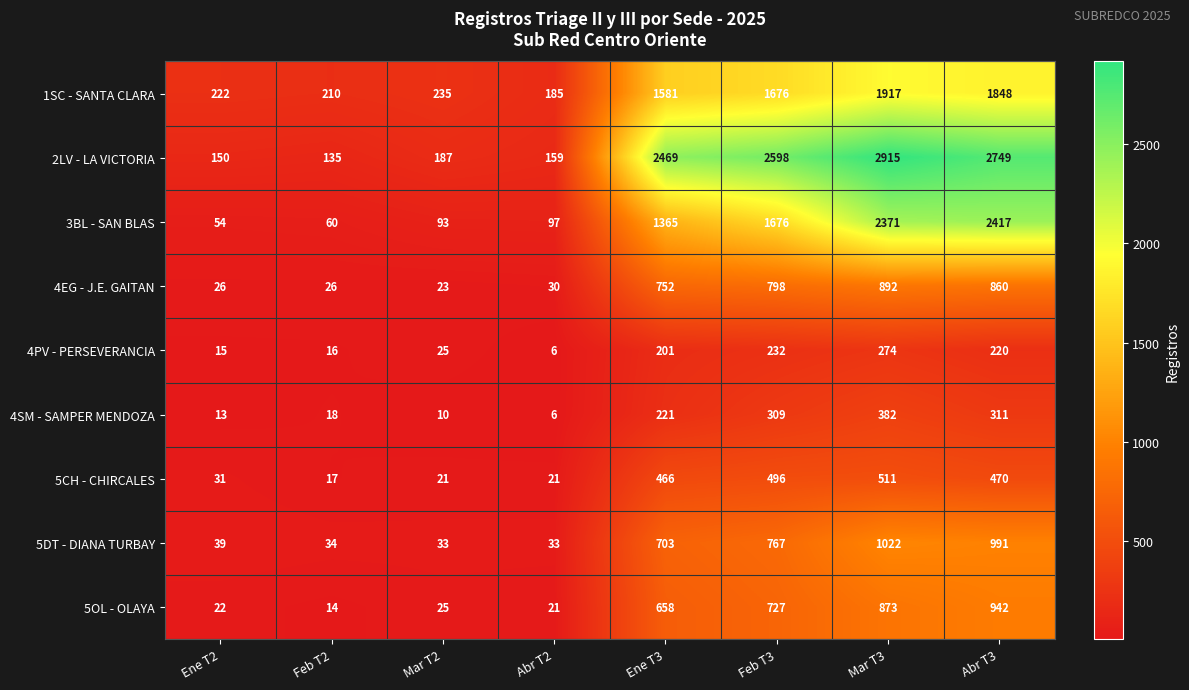

At how many categories does at least one series exceed 559?

4